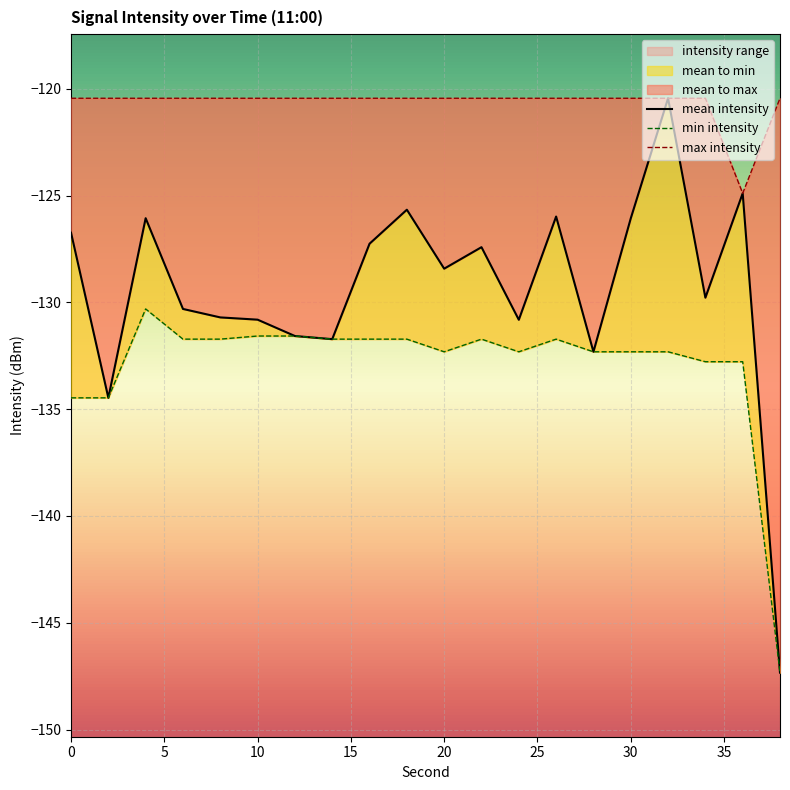

Is the value of max_intensity at 8 greater than the value of mean_intensity at 6?

Yes